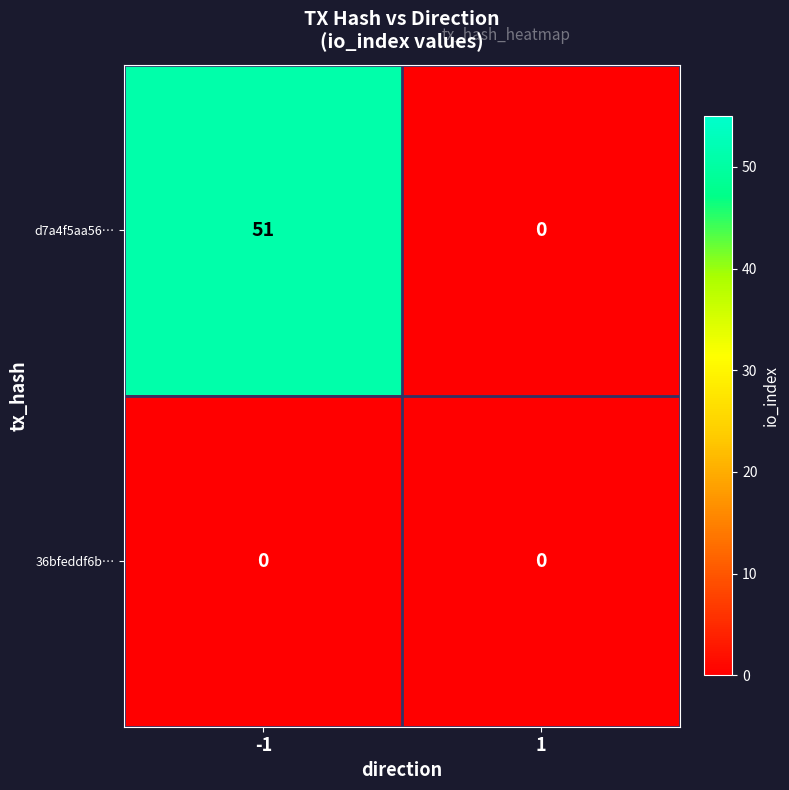

Reading left to right, transcribe all the data shown in this chart.

d7a4f5aa56…: 51	0
36bfeddf6b…: 0	0